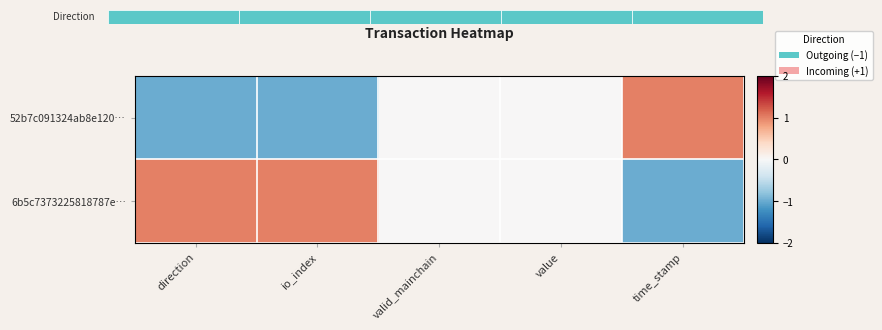

Which series changed the most between value and time_stamp?

52b7c091324ab8e120…